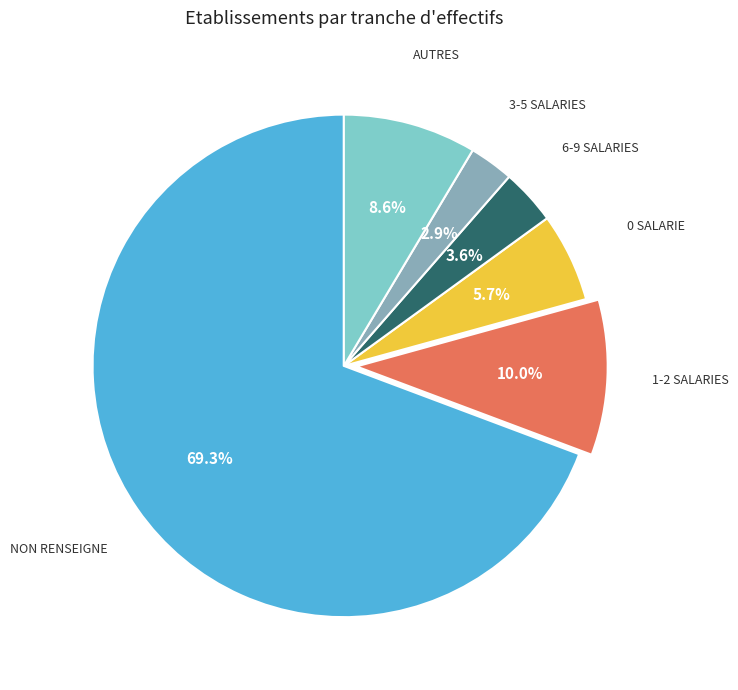

Rank the categories by value from lowest to highest.

3-5 SALARIES, 6-9 SALARIES, 0 SALARIE, AUTRES, 1-2 SALARIES, NON RENSEIGNE